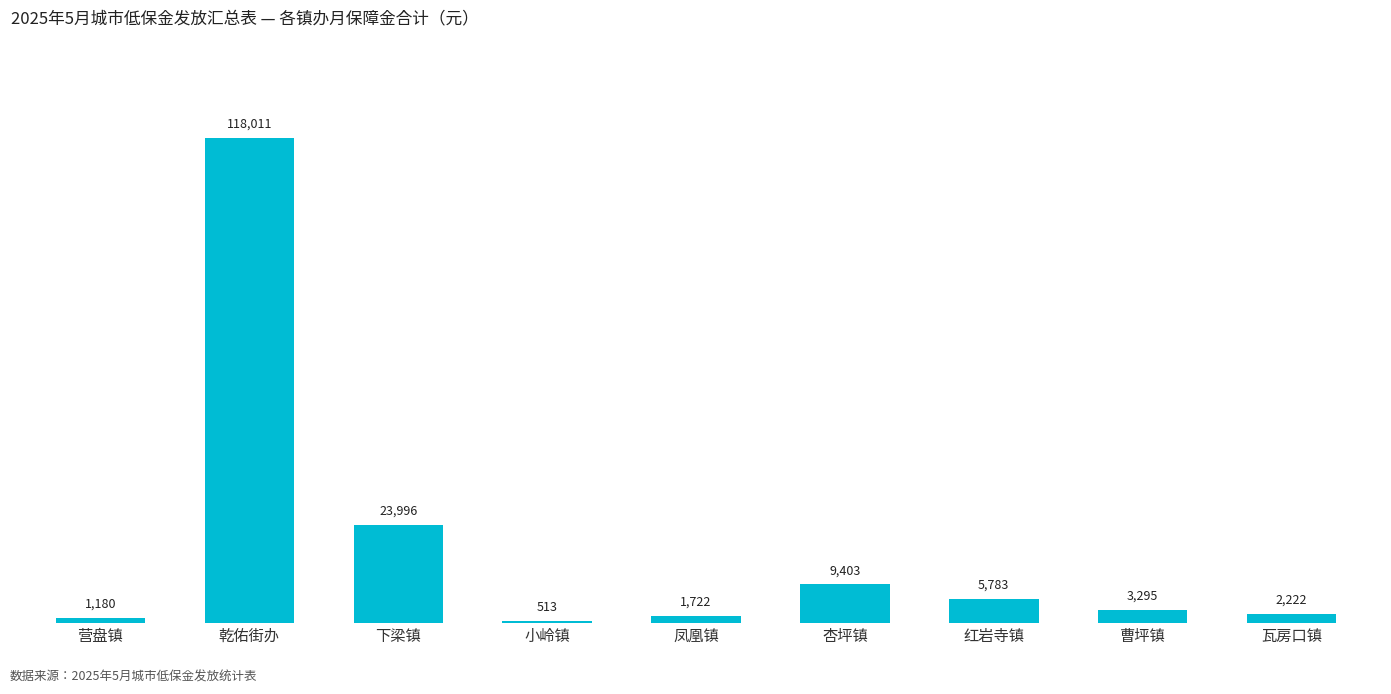

List the labels in order of value, smallest first.

小岭镇, 营盘镇, 凤凰镇, 瓦房口镇, 曹坪镇, 红岩寺镇, 杏坪镇, 下梁镇, 乾佑街办